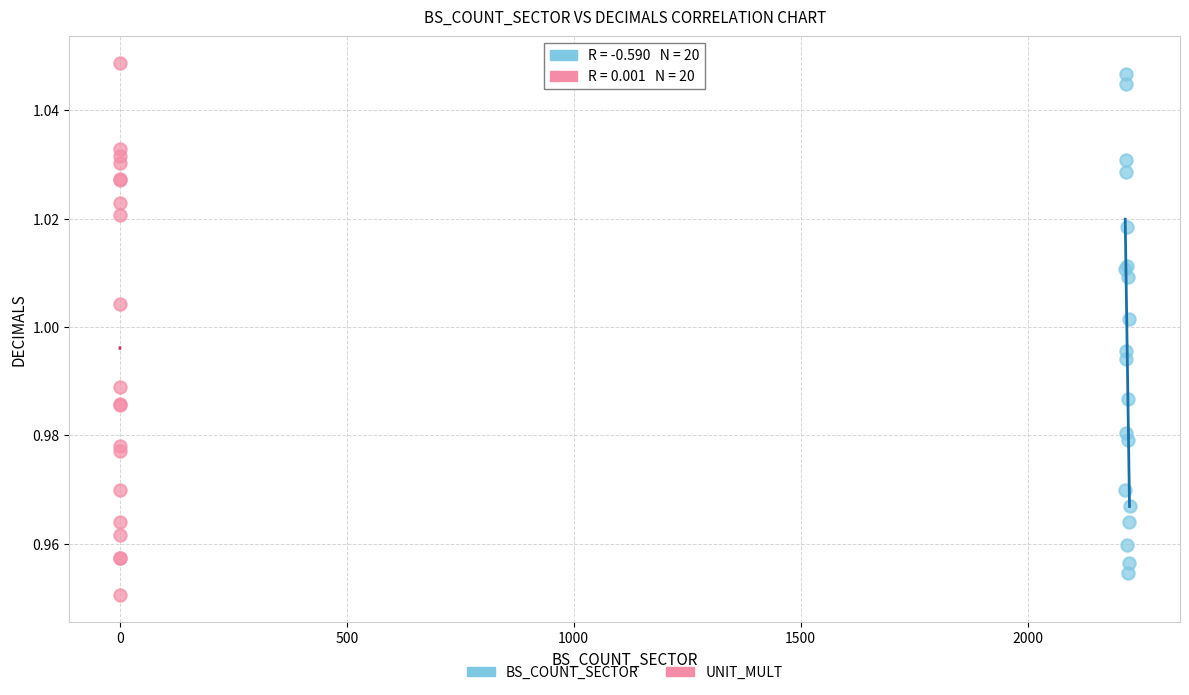

Which series has the largest Y range (max minus min)?

UNIT_MULT